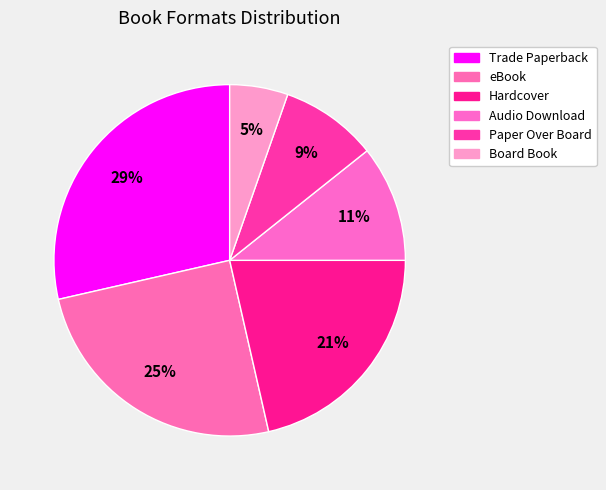

How many slices are in this pie chart?

6